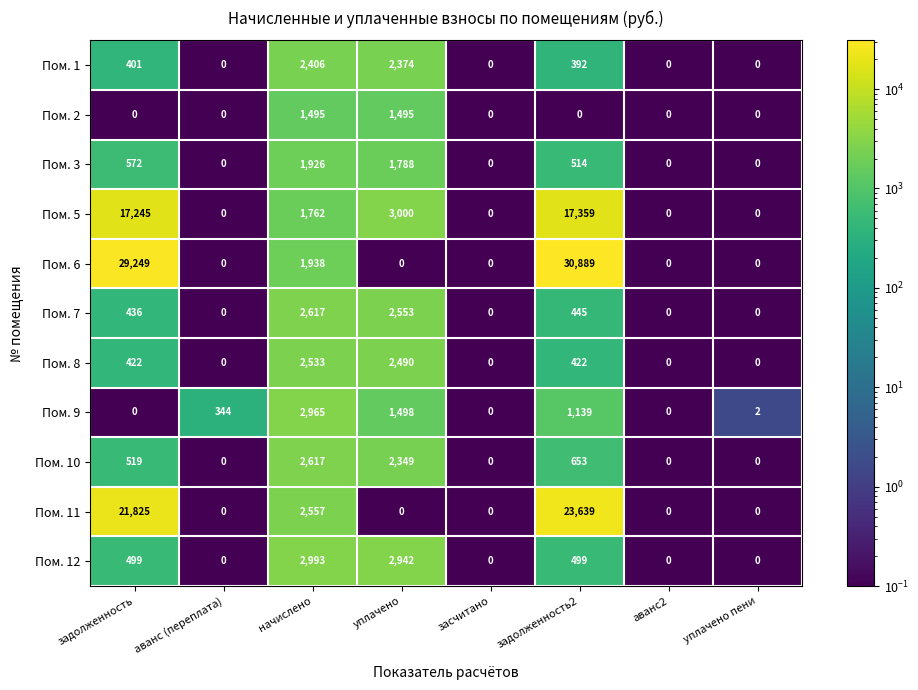

The value of Пом. 3 at уплачено пени is 0. True or false?

True